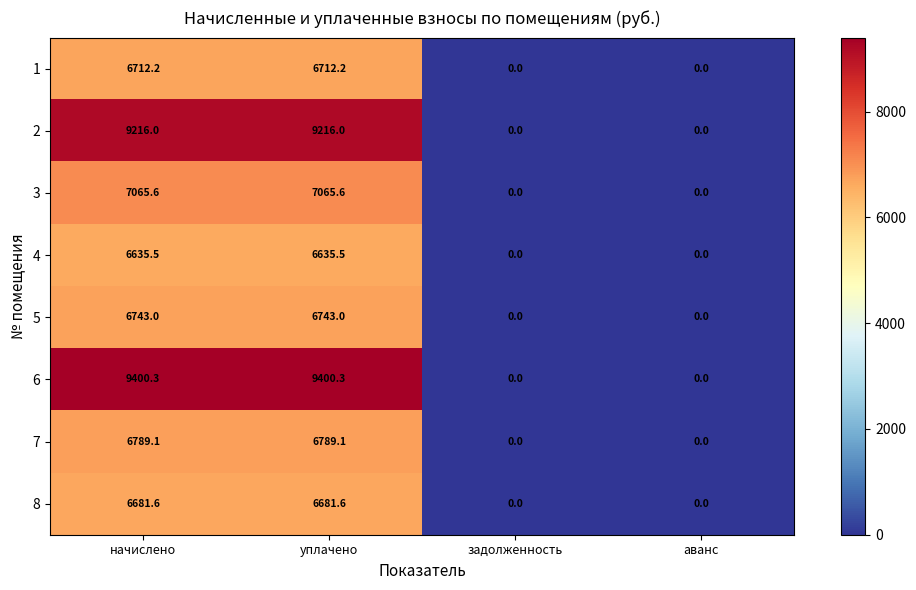

Where does the 8 series first go above 6681?

начислено